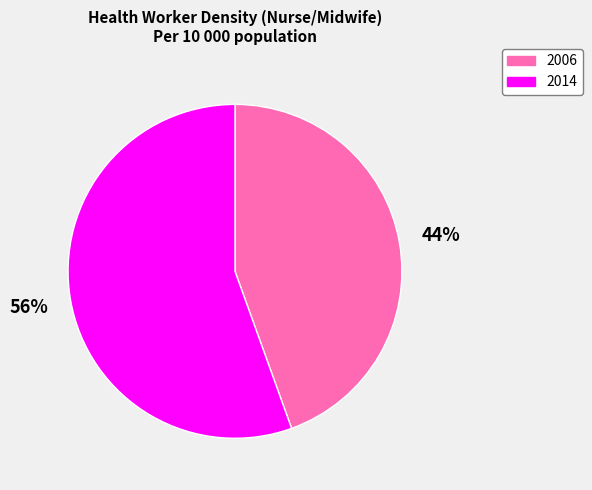

Between 2014 and 2006, which is larger?

2014